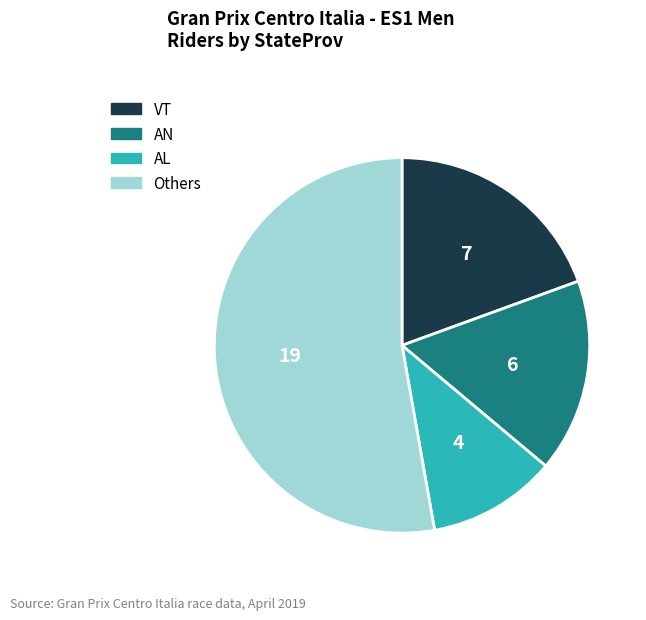

Does any single category account for the majority?

Yes